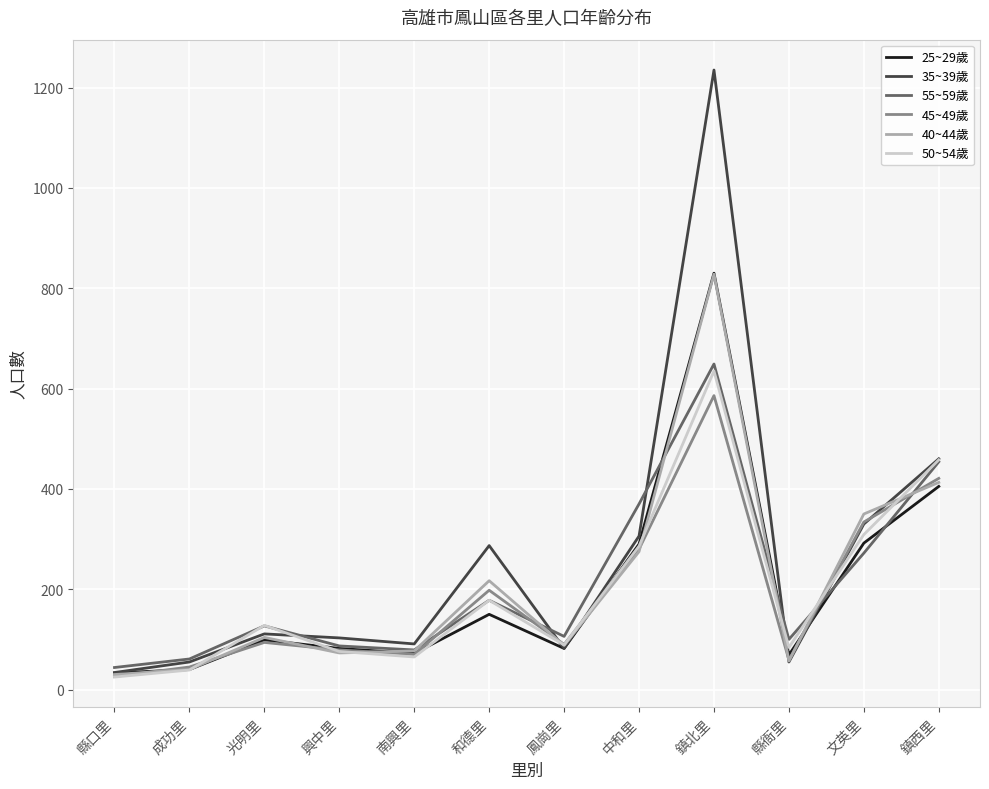

Is this an area chart (filled region under the line)?

No